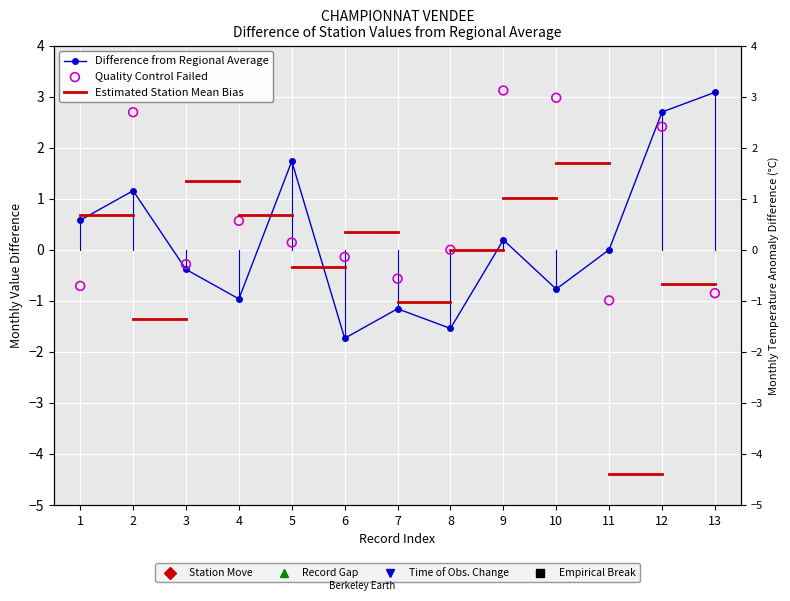

Which series reaches the maximum Y coordinate?

Quality Control Failed